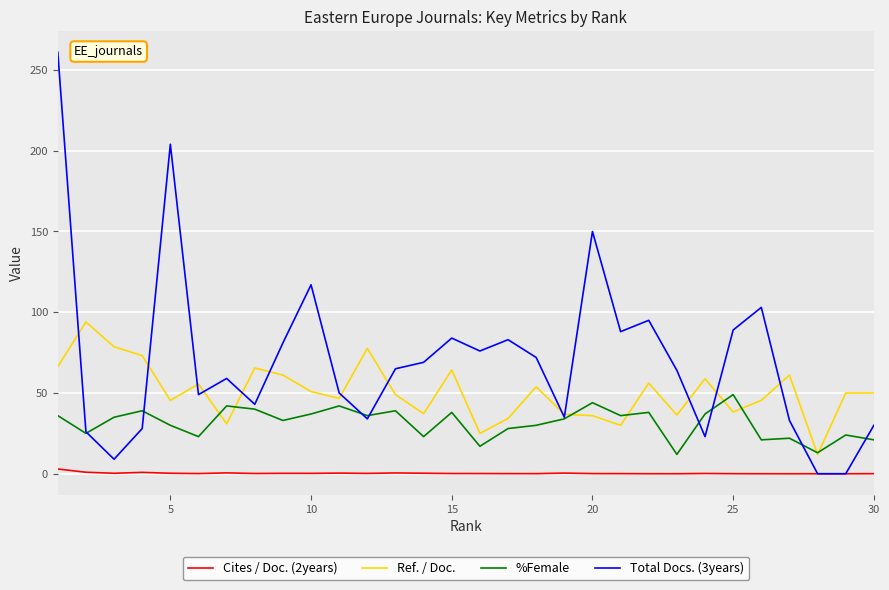

How many values in the Total Docs. (3years) series are below 65?

15